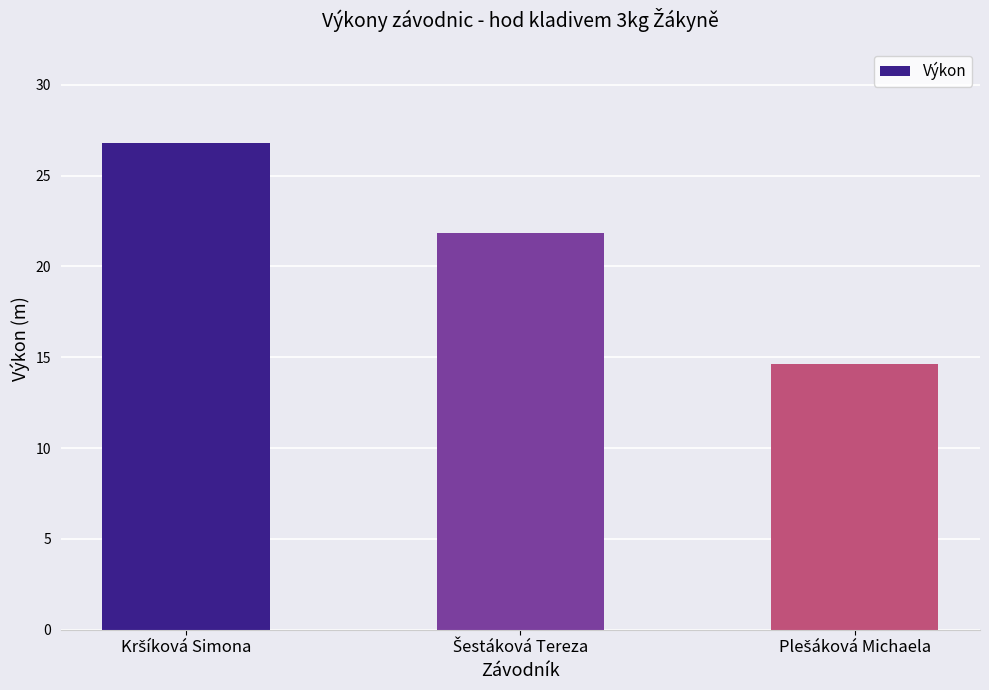

Reading left to right, list all the values displayed in this chart.

26.8	21.9	14.6